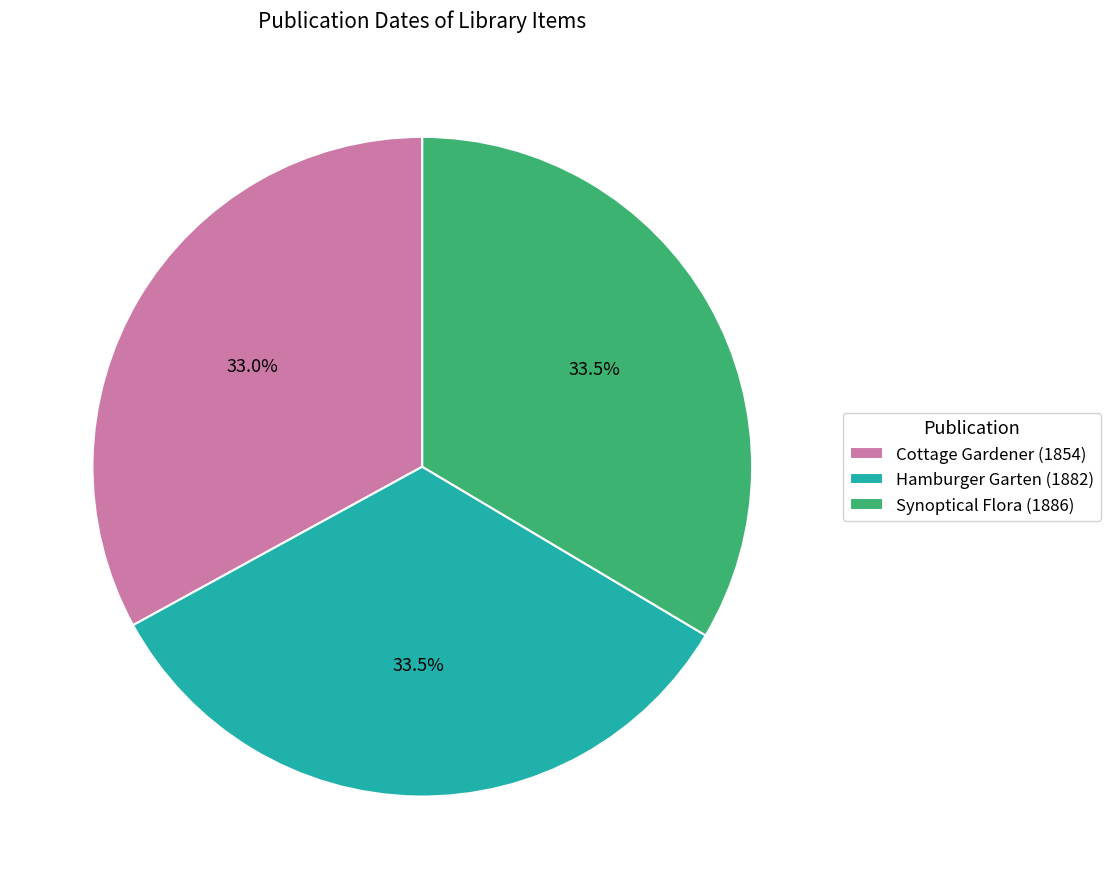

Which has a higher value, Synoptical Flora (1886) or Cottage Gardener (1854)?

Synoptical Flora (1886)